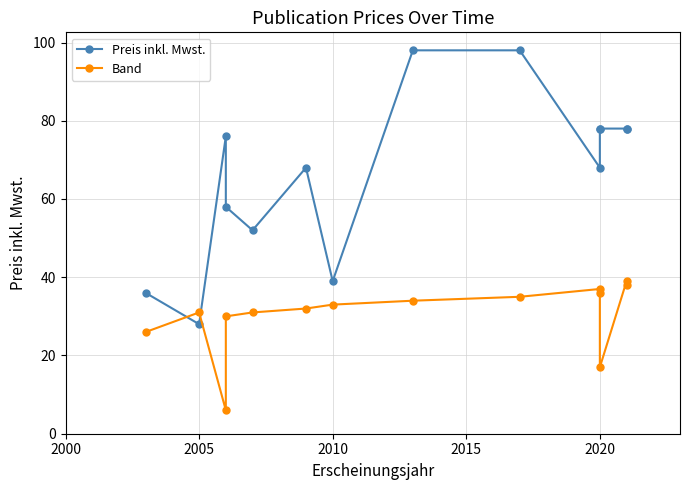

Reading left to right, what are all the values shown in this chart?

Preis inkl. Mwst.: 36	28	76	58	52	68	39	98	98	68	78	78	78	78
Band: 26	31	6	30	31	32	33	34	35	37	36	17	39	38